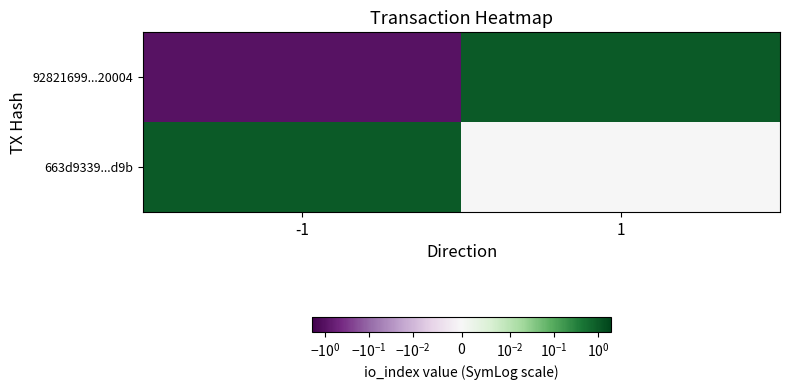

What is the maximum value shown in the chart?

1